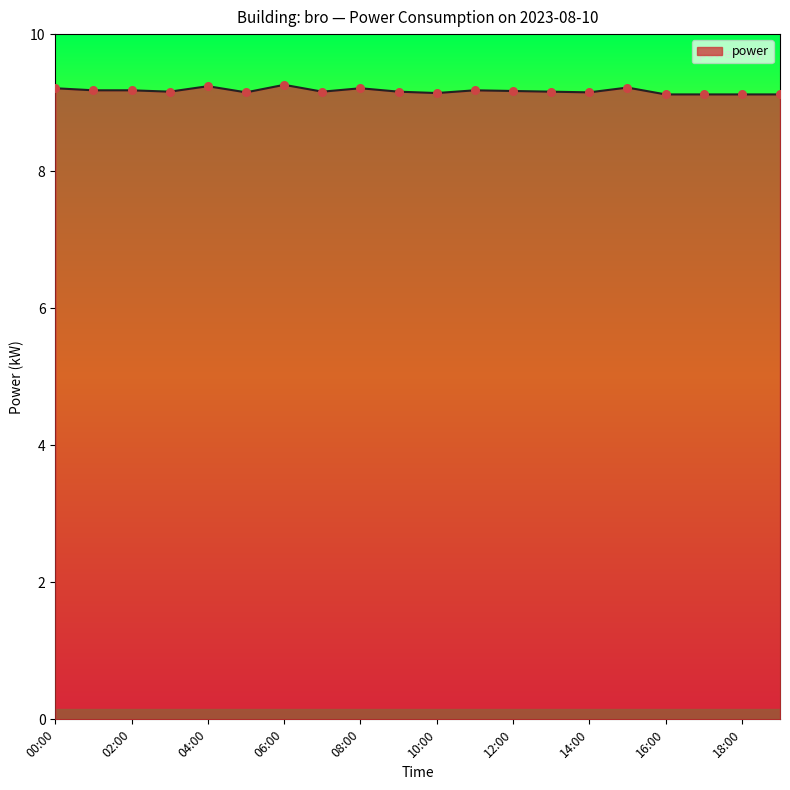

What is the minimum value shown in the chart?

9.1